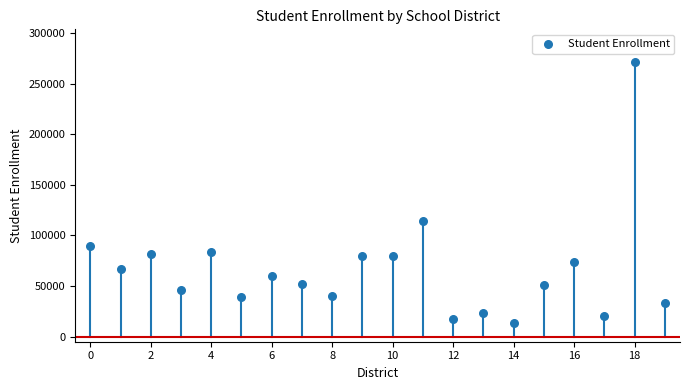

What Y value in the scatter plot is closest to 142087?

113814